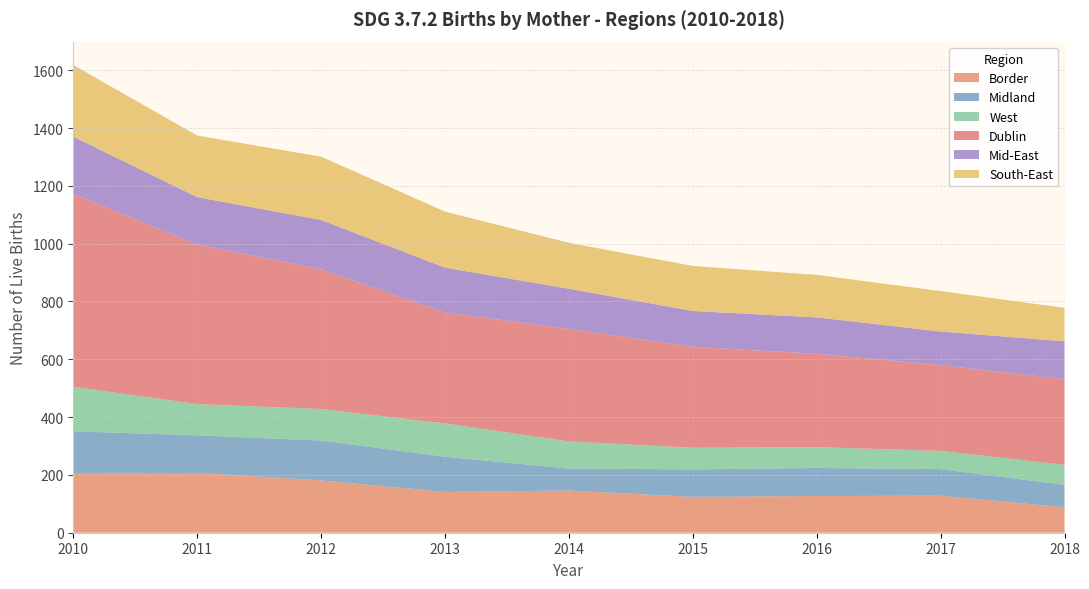

Reading left to right, list all the values displayed in this chart.

Border: 2010=204	2011=207	2012=181	2013=141	2014=146	2015=124	2016=127	2017=128	2018=88
Midland: 2010=147	2011=130	2012=138	2013=122	2014=76	2015=95	2016=97	2017=92	2018=78
West: 2010=154	2011=108	2012=109	2013=115	2014=94	2015=75	2016=72	2017=63	2018=69
Dublin: 2010=667	2011=552	2012=483	2013=384	2014=389	2015=349	2016=323	2017=297	2018=296
Mid-East: 2010=198	2011=164	2012=171	2013=155	2014=139	2015=124	2016=126	2017=116	2018=131
South-East: 2010=248	2011=213	2012=219	2013=194	2014=159	2015=156	2016=147	2017=140	2018=116